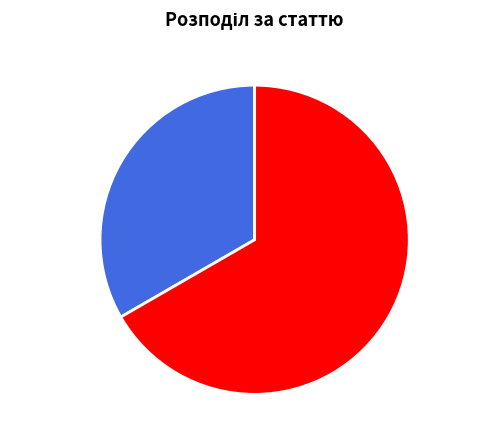

Is there any slice that represents more than half of the pie?

Yes